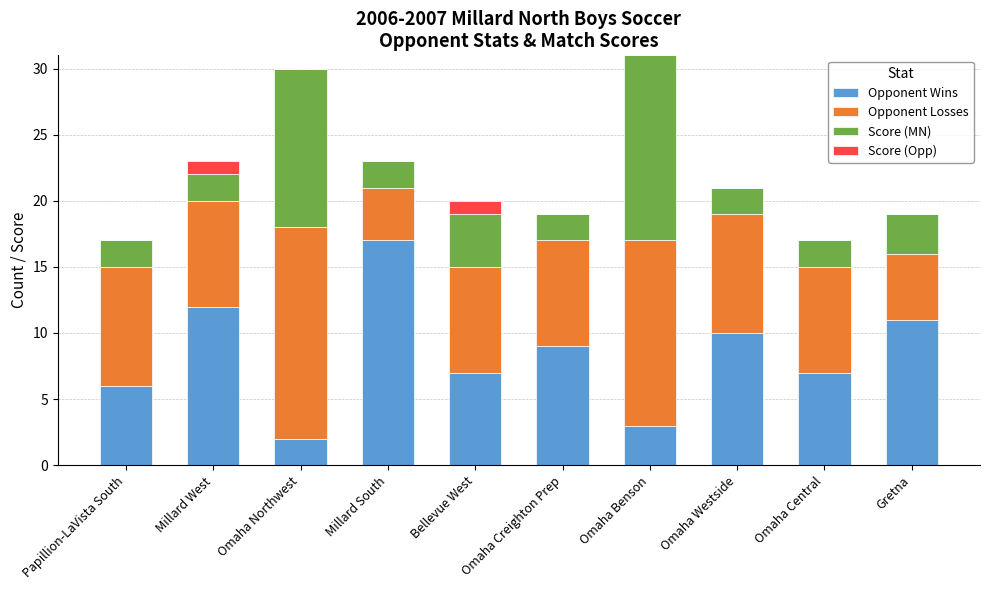

Read the Opponent Wins value at Omaha Westside.

10